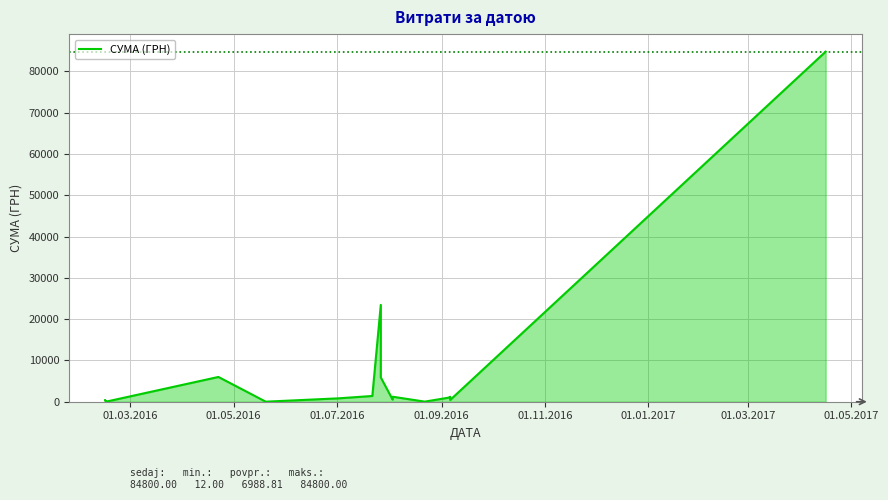

True or false: the data shows 2127.7 at 12.

False